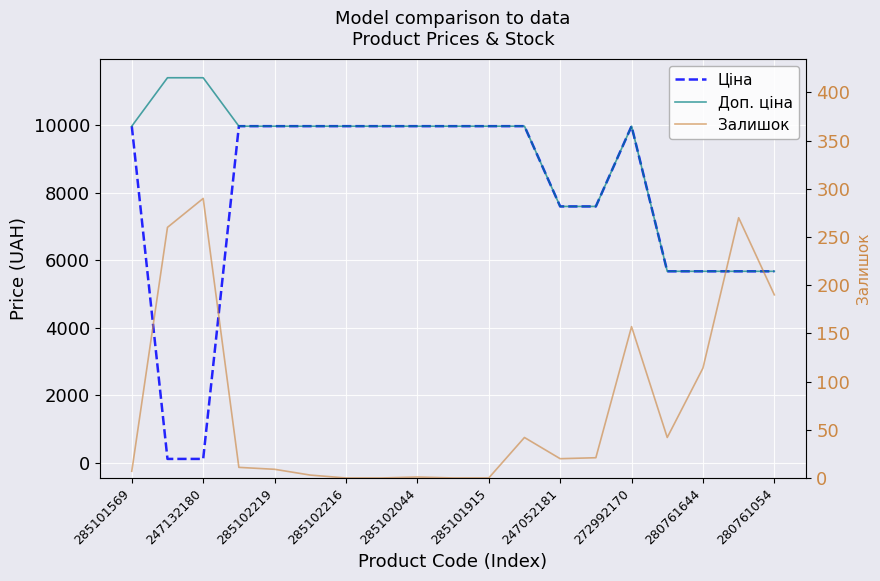

What is the greatest value displayed?

11410.0